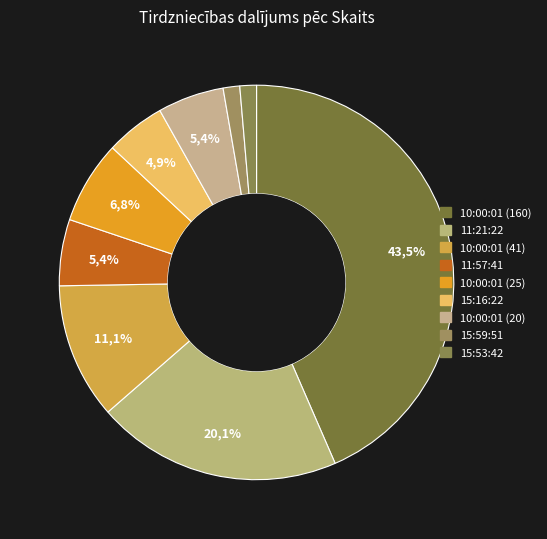

Is there a majority slice in this chart?

No